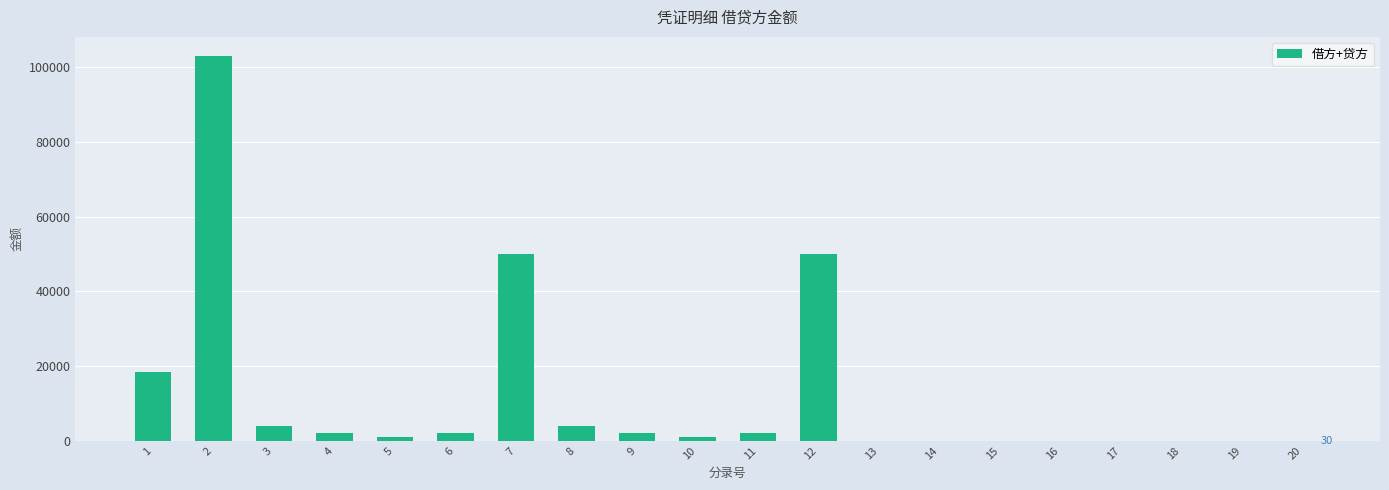

Which has a higher value, 9 or 17?

9